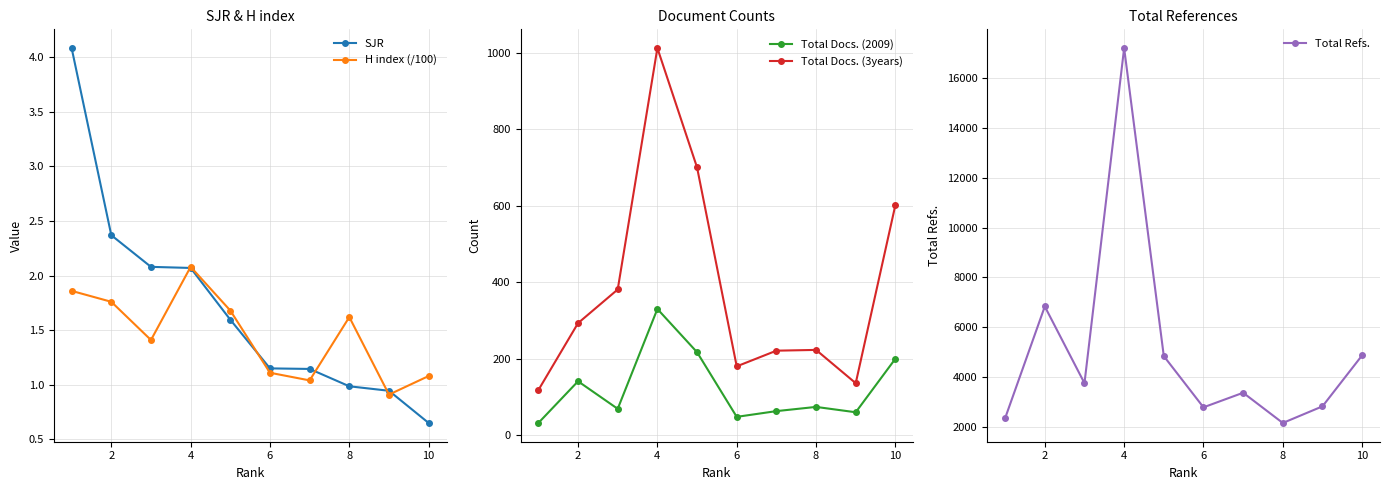

True or false: Total Docs. (2009) and Total Refs. cross at least once.

False